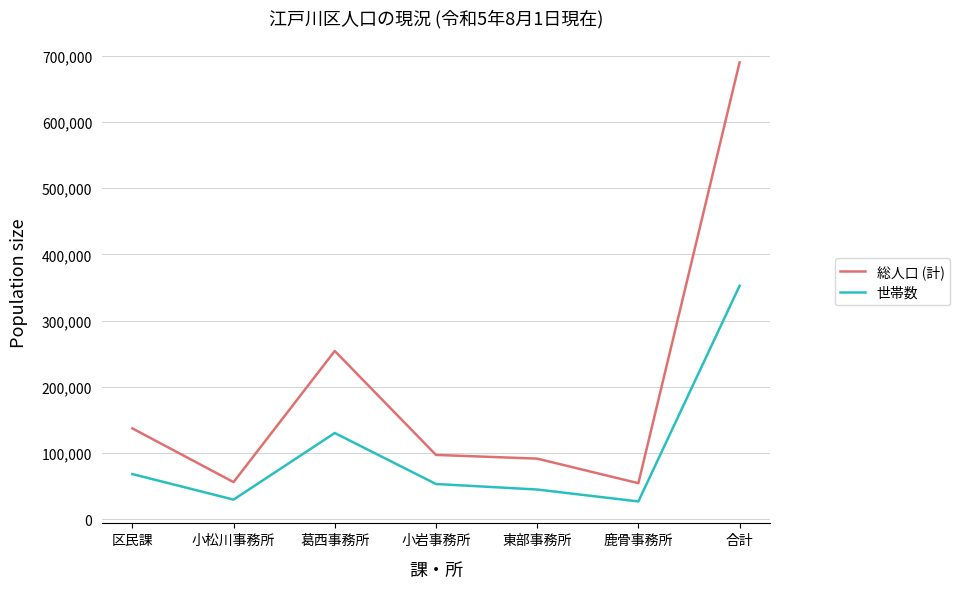

At which label is 世帯数 closest to 189627?

葛西事務所